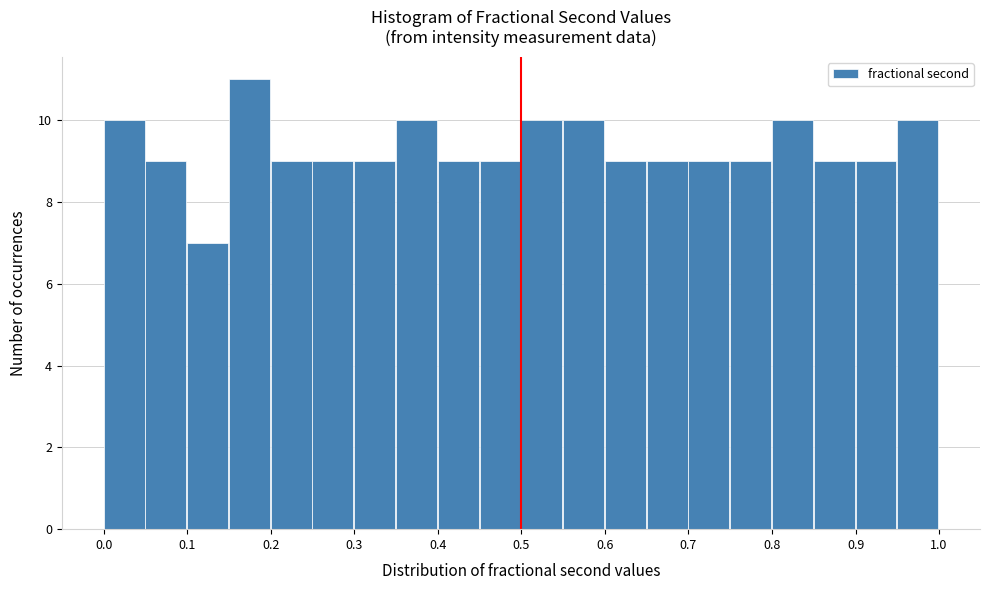

Reading left to right, transcribe this chart: for each bar, give the range it covers on the x-axis and its height. The values are not printed on the chart, so give them approximately, as read against the axis.

0.00 to 0.05: 10
0.05 to 0.10: 9
0.10 to 0.15: 7
0.15 to 0.20: 11
0.20 to 0.25: 9
0.25 to 0.30: 9
0.30 to 0.35: 9
0.35 to 0.40: 10
0.40 to 0.45: 9
0.45 to 0.50: 9
0.50 to 0.55: 10
0.55 to 0.60: 10
0.60 to 0.65: 9
0.65 to 0.70: 9
0.70 to 0.75: 9
0.75 to 0.80: 9
0.80 to 0.85: 10
0.85 to 0.90: 9
0.90 to 0.95: 9
0.95 to 1.00: 10